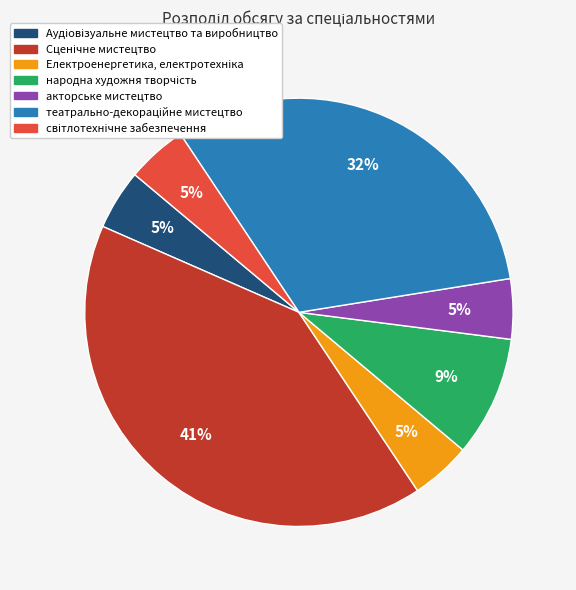

How many slices are in this pie chart?

7